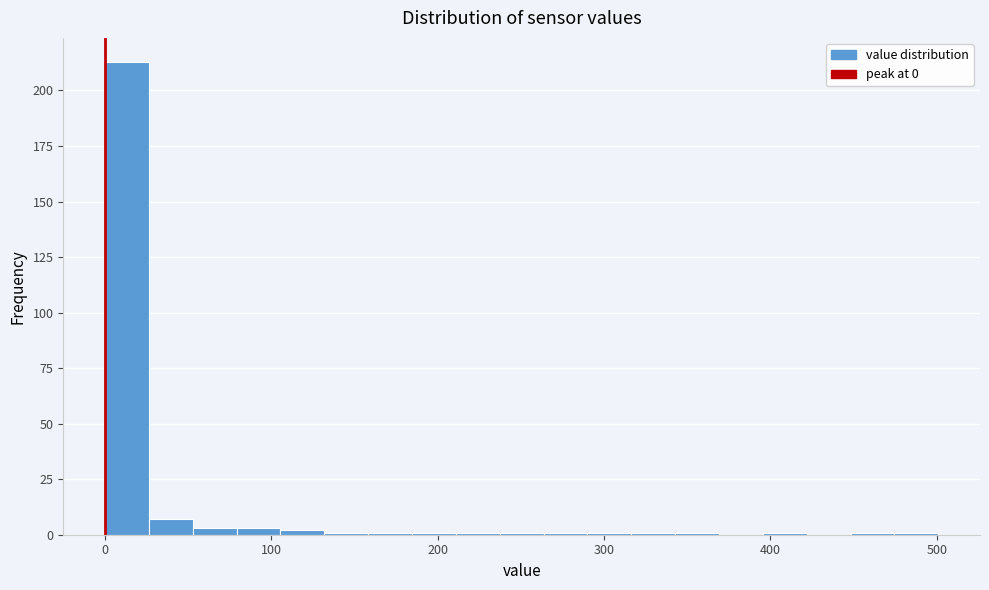

Around what value on the x-axis is the tallest bar? Give the approximate position of its centre, as read against the axis.

10